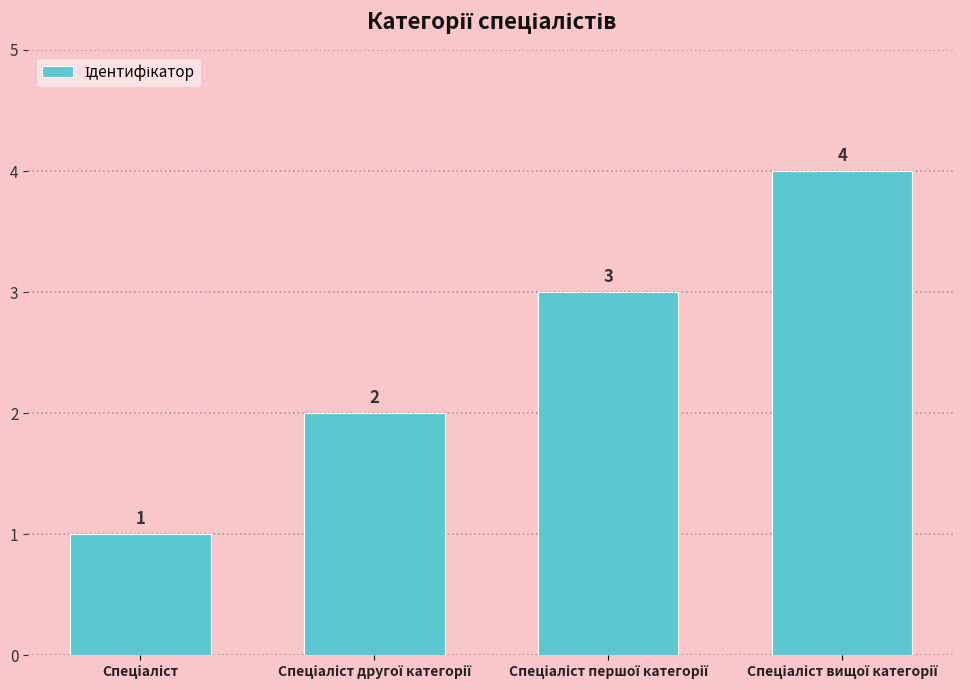

What is the greatest value displayed?

4